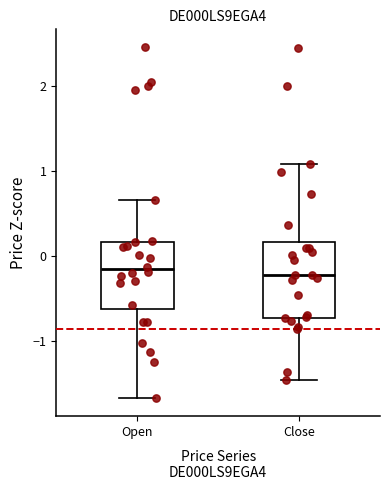

Reading left to right, transcribe this box plot: for each box, give where its median line is, the range the box spans, and where its two whiskers end, as read against the y-axis. The values are not printed on the chart, so give them approximately, as read against the axis.

Open: median -0.2, box -0.6 to 0.2, whiskers -1.7 to 0.7
Close: median -0.2, box -0.7 to 0.2, whiskers -1.5 to 1.1